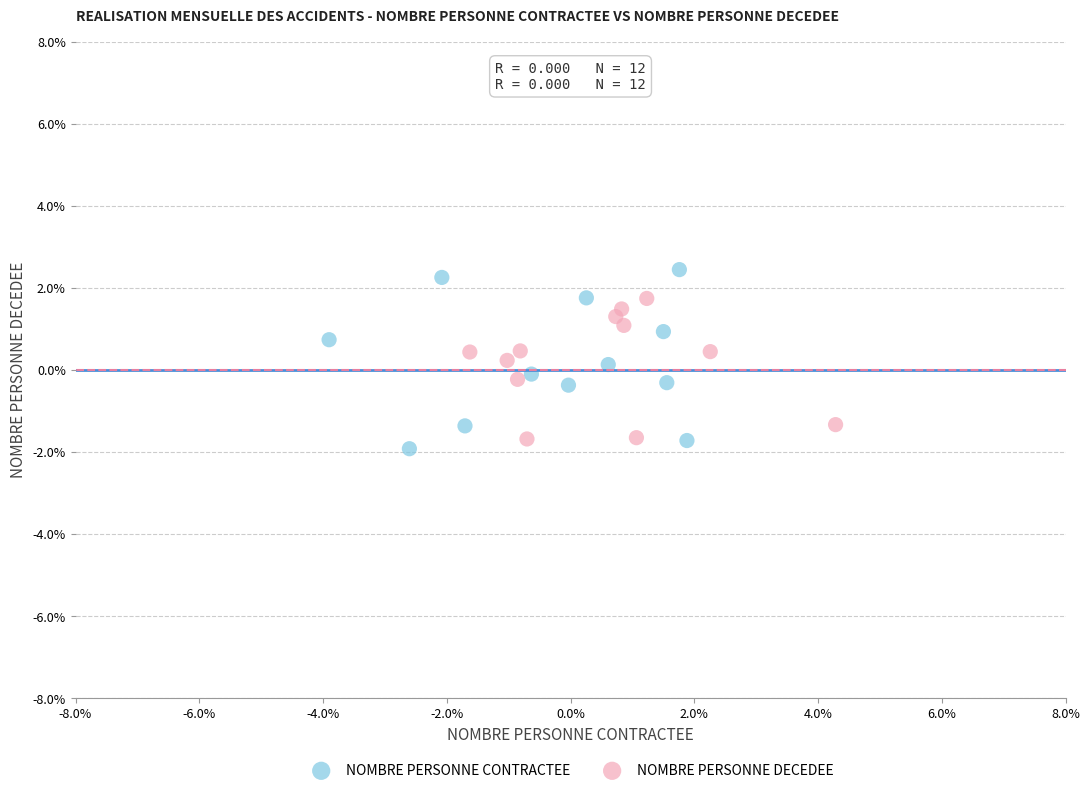

Which series has the largest Y range (max minus min)?

NOMBRE PERSONNE CONTRACTEE